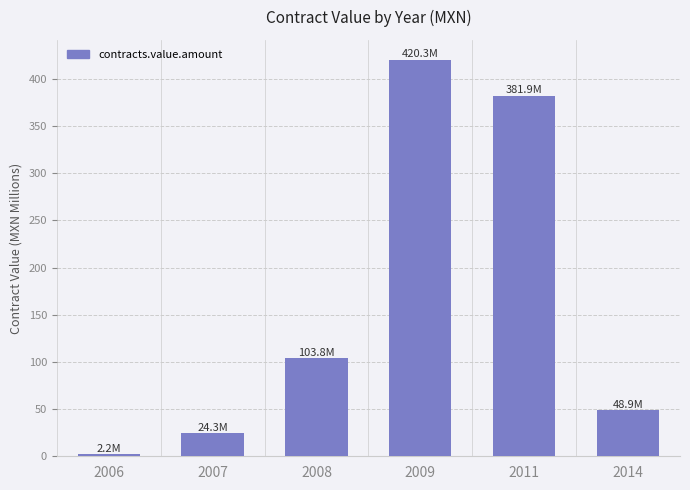

What is the ratio of the value at 2011 to the value at 2006?

172.8